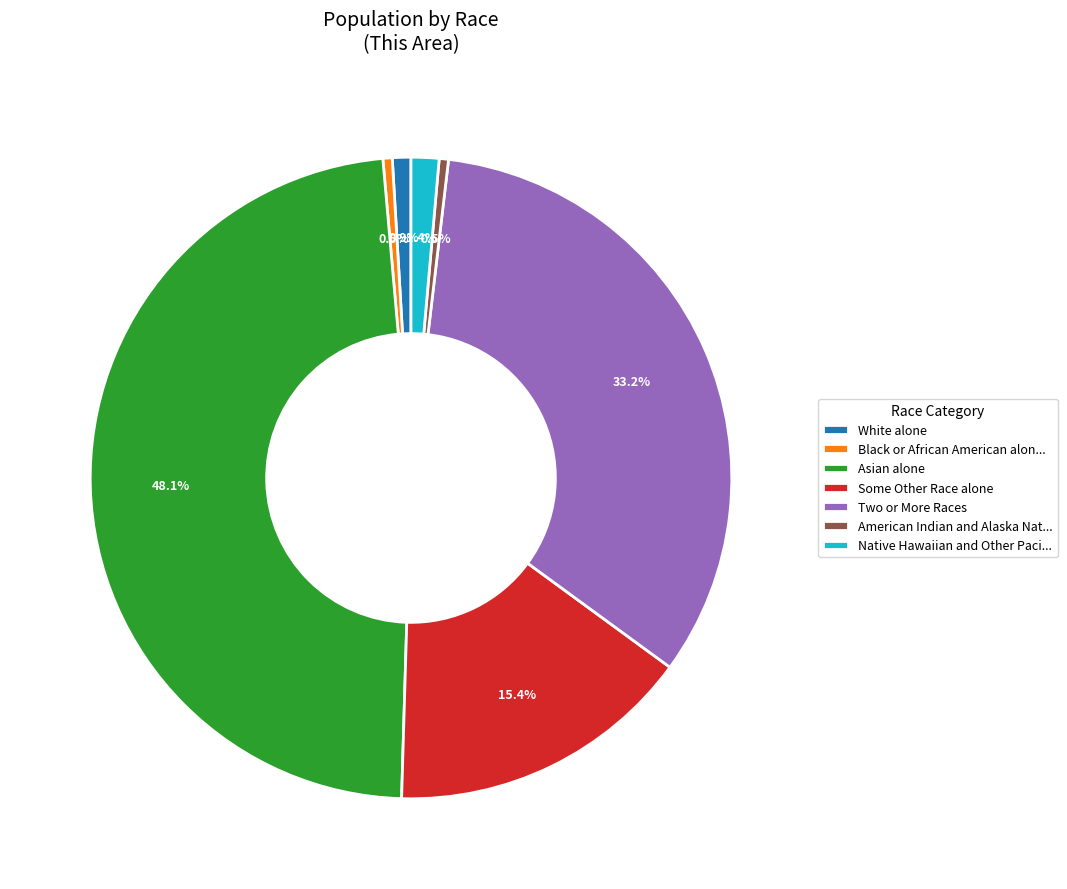

Approximately how many times larger is the value at Some Other Race alone compared to Two or More Races?

0.5